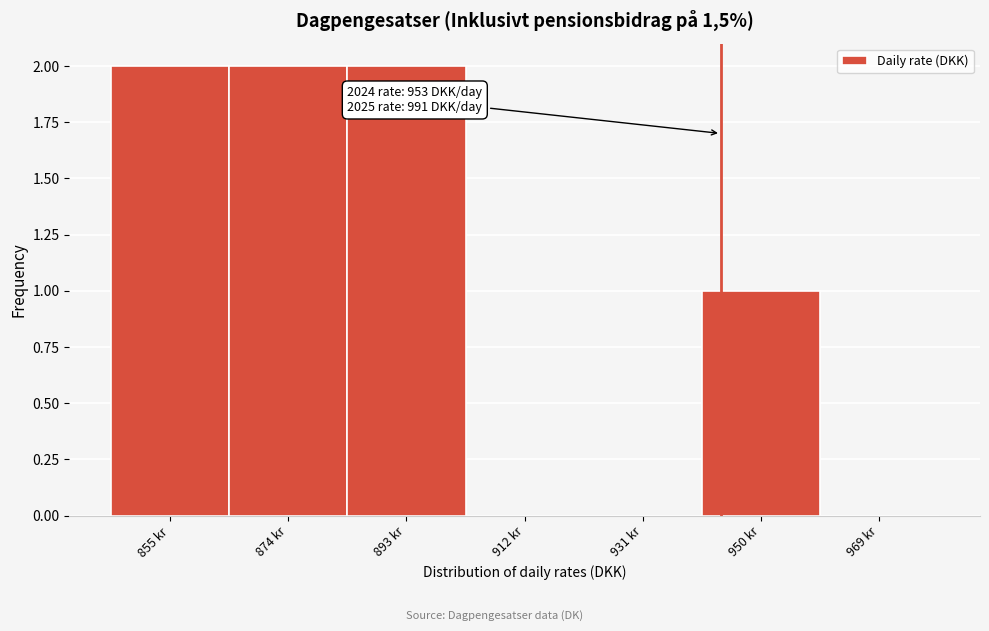

Reading left to right, what are all the values shown in this chart?

855 kr=2	874 kr=2	893 kr=2	912 kr=0	931 kr=0	950 kr=1	969 kr=0